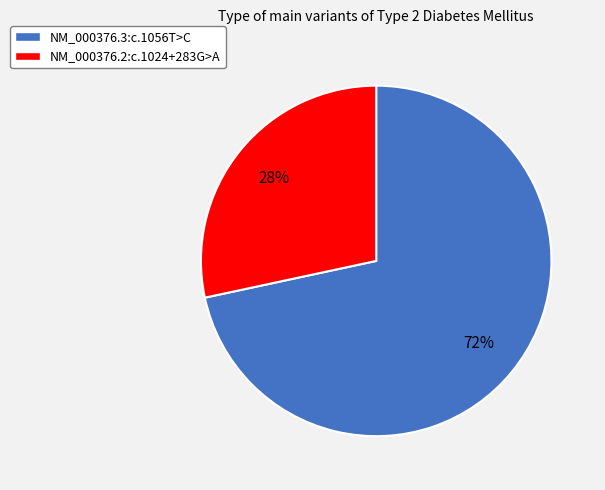

What is the smallest slice in the pie chart?

NM_000376.2:c.1024+283G>A